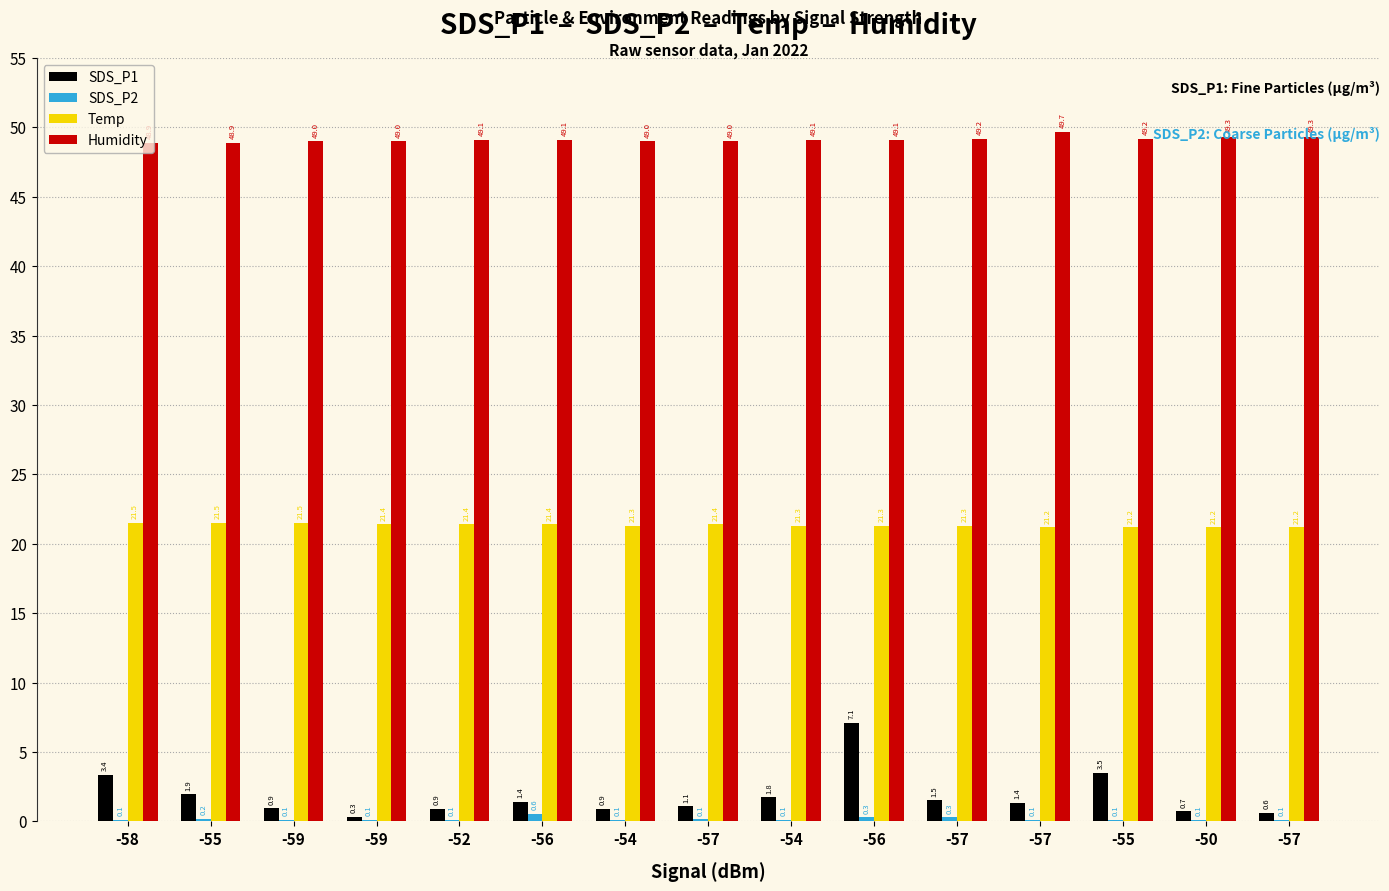

Reading left to right, extract all data points from this chart.

SDS_P1: 3.4	1.9	0.9	0.3	0.9	1.4	0.9	1.1	1.8	7.1	1.5	1.4	3.5	0.7	0.6
SDS_P2: 0.1	0.2	0.1	0.1	0.1	0.6	0.1	0.1	0.1	0.3	0.3	0.1	0.1	0.1	0.1
Temp: 21.5	21.5	21.5	21.4	21.4	21.4	21.3	21.4	21.3	21.3	21.3	21.2	21.2	21.2	21.2
Humidity: 48.9	48.9	49.0	49.0	49.1	49.1	49.0	49.0	49.1	49.1	49.2	49.7	49.2	49.3	49.3